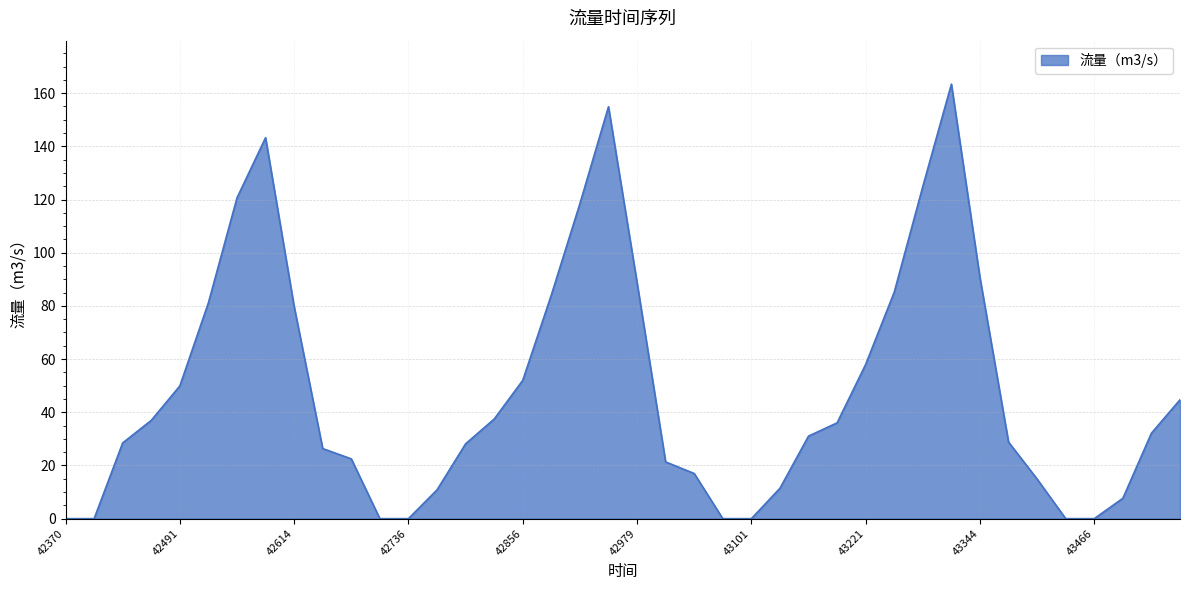

What is the maximum value shown in the chart?

163.4